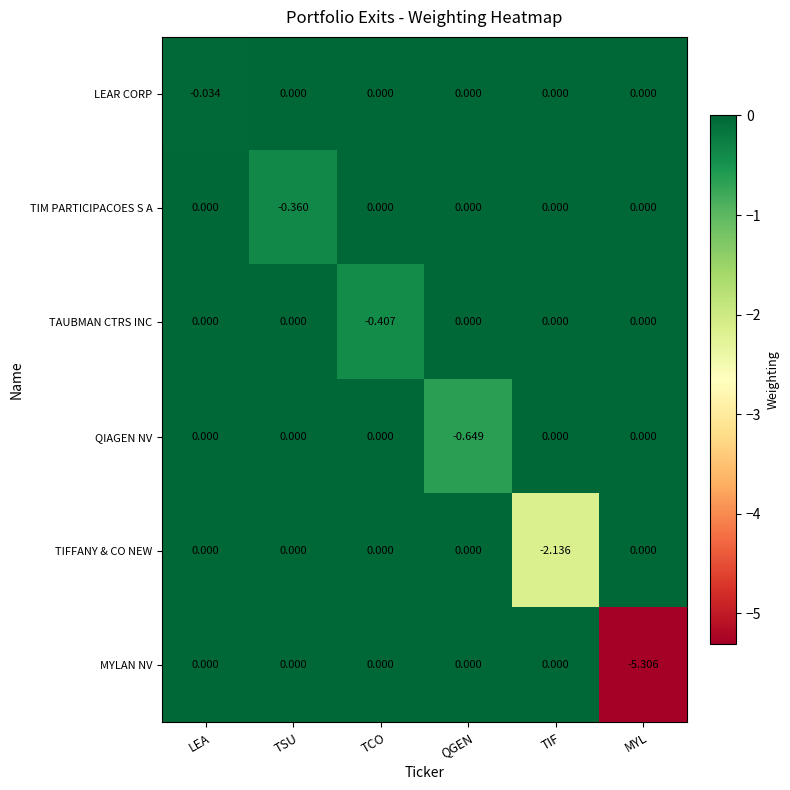

Between TCO and TIF, which series saw the biggest shift?

TIFFANY & CO NEW